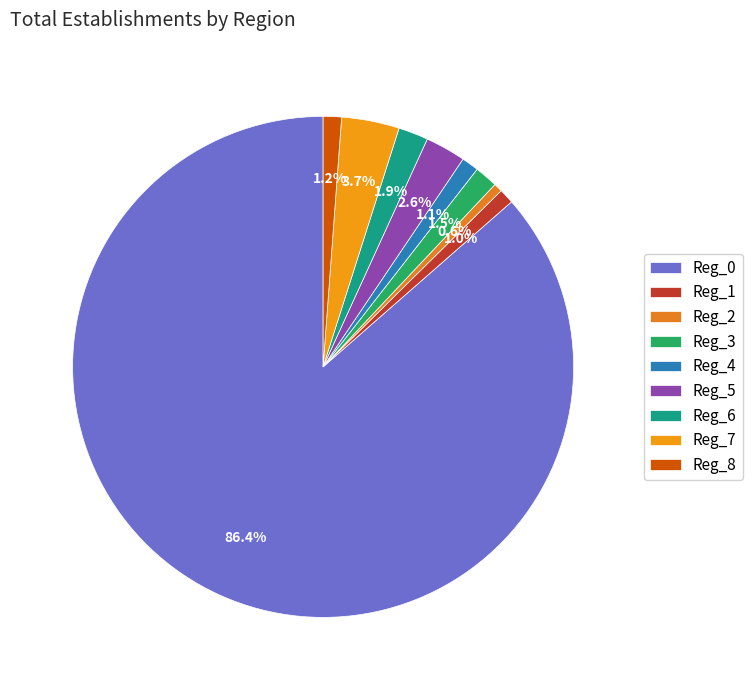

How many segments does this pie chart have?

9